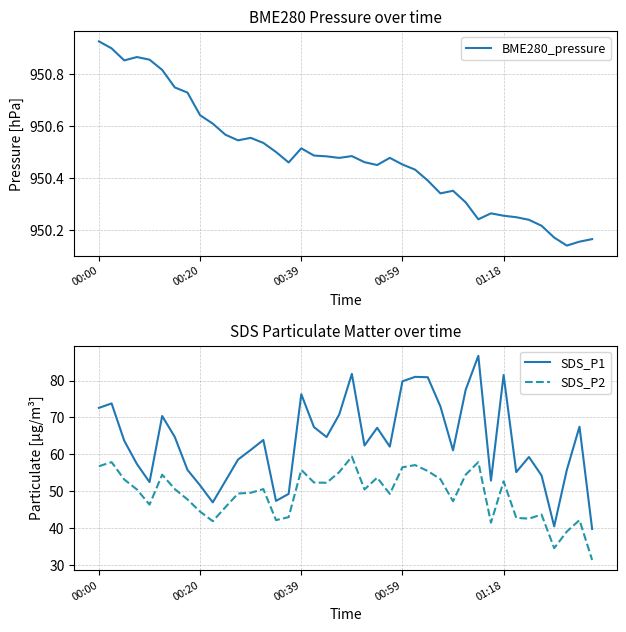

Is it true that SDS_P2 equals 44.5 at 00:20?

True